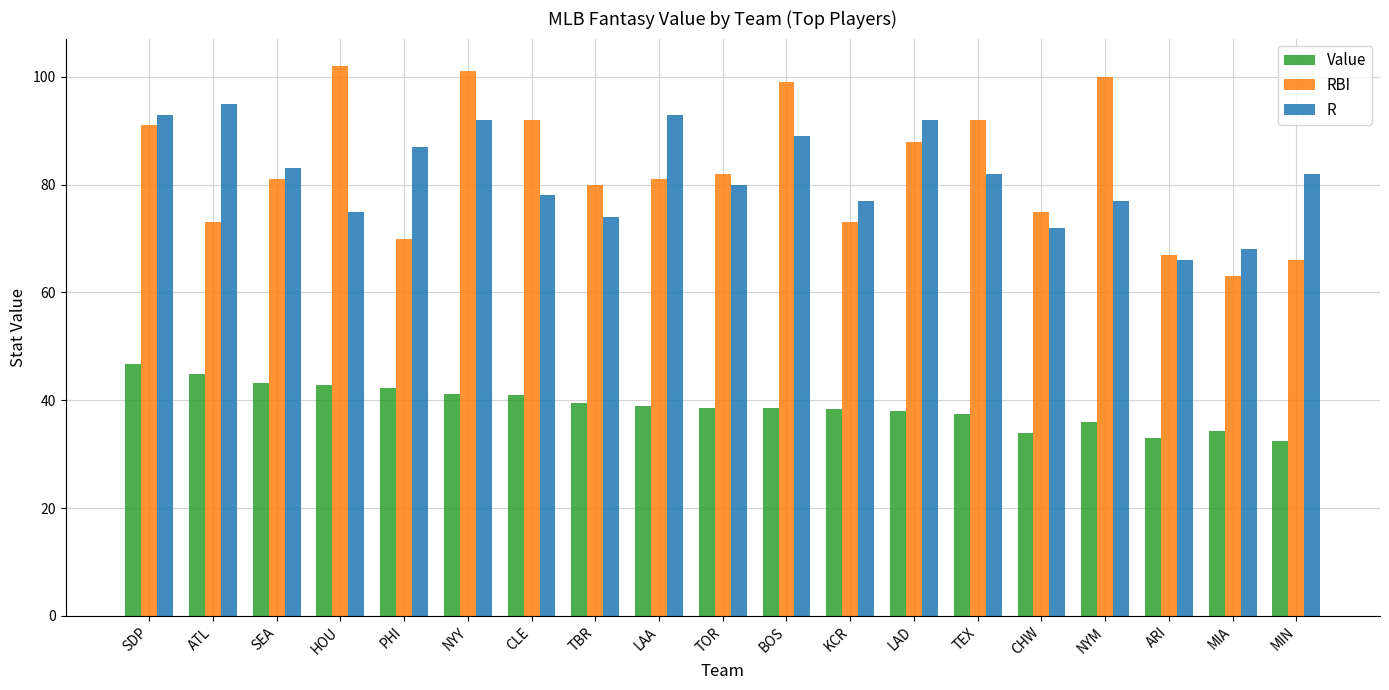

Is it true that Value equals 36.0 at NYM?

True